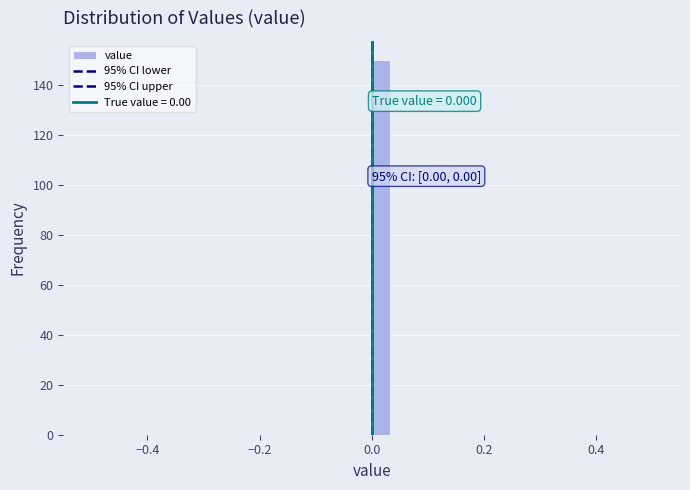

Around what value on the x-axis is the tallest bar? Give the approximate position of its centre, as read against the axis.

0.02